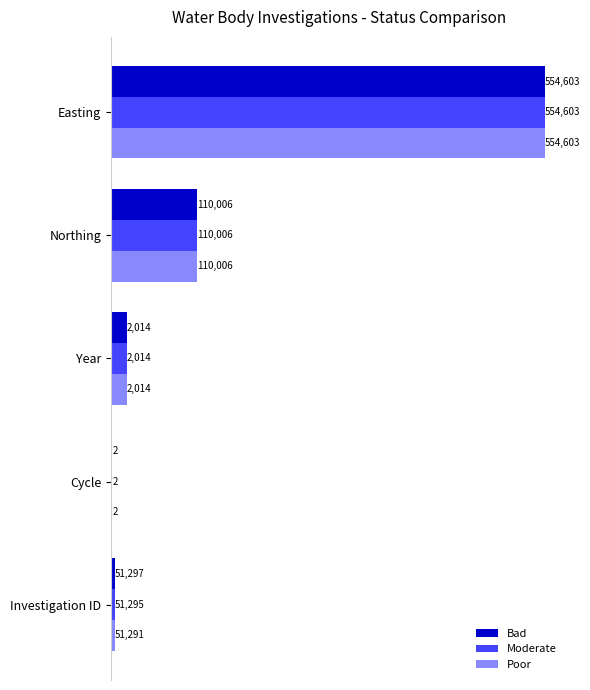

What are all the series names shown in the legend?

Bad, Moderate, Poor